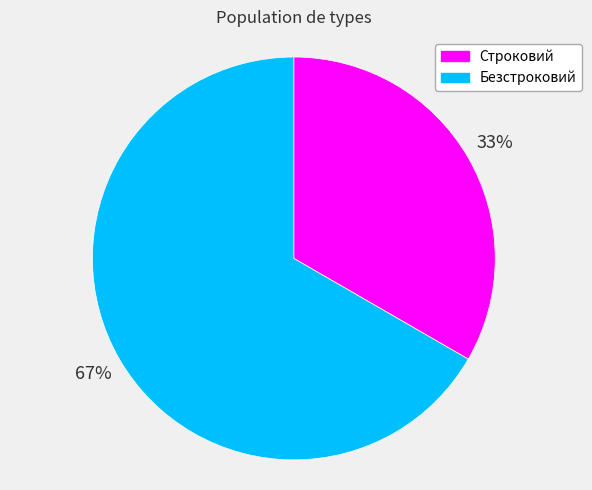

Is it true that Безстроковий is 67% of the pie?

True